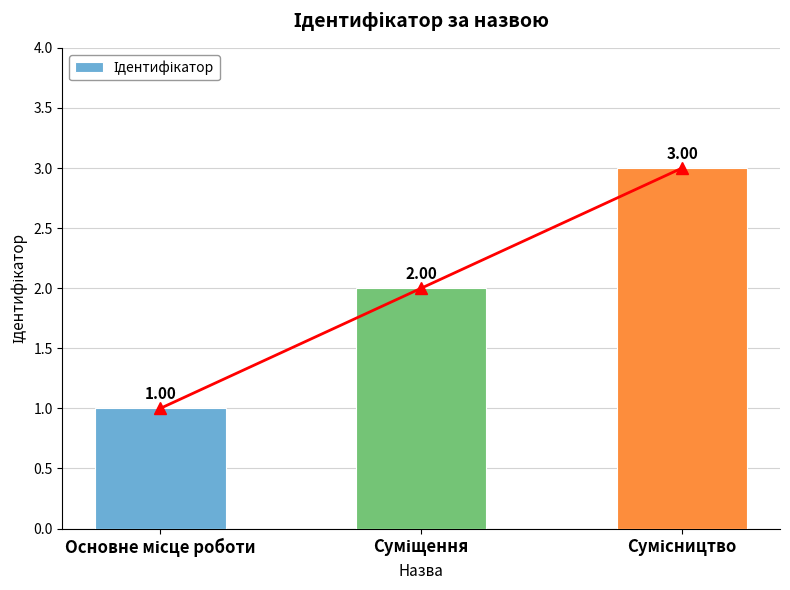

Reading left to right, list all the values displayed in this chart.

1	2	3